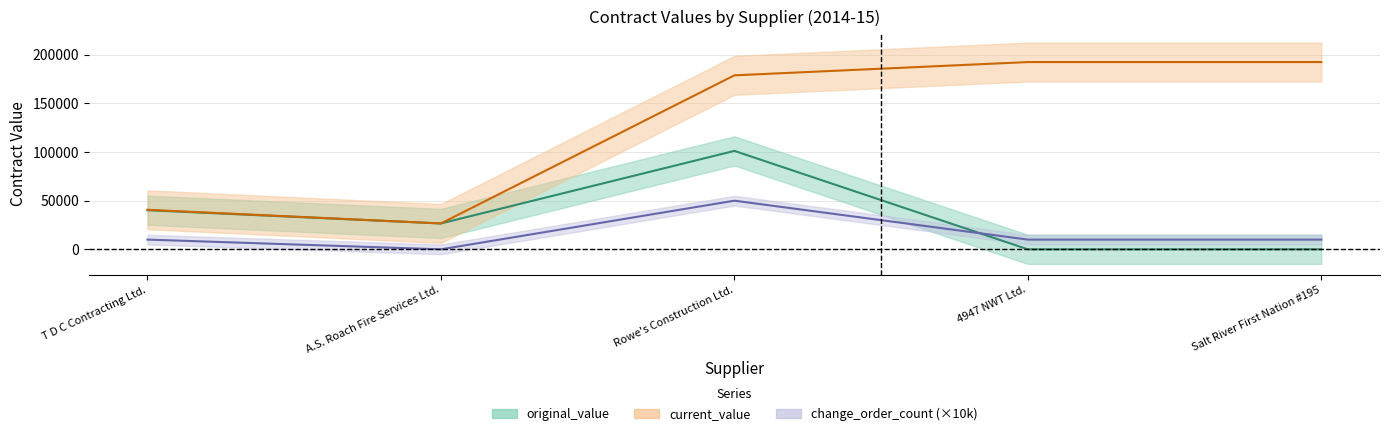

Which series has the largest range (max minus min)?

current_value